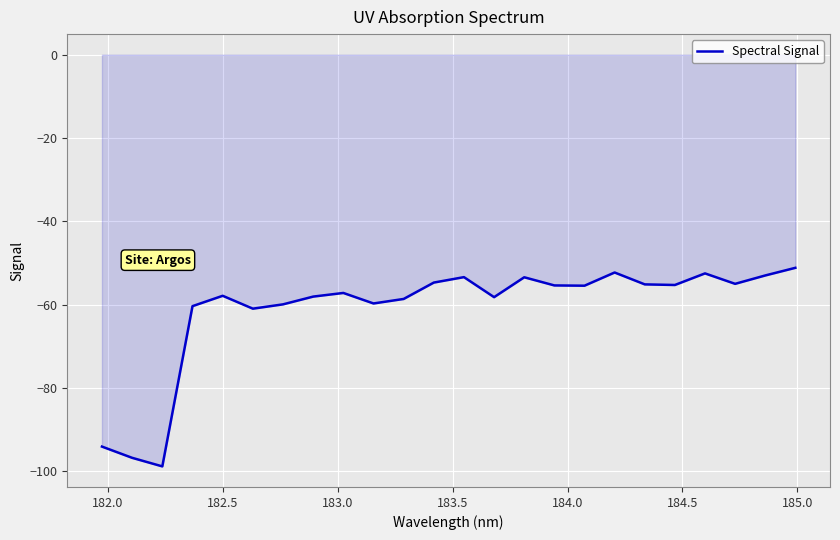

What is the sum of all values?

-1467.8